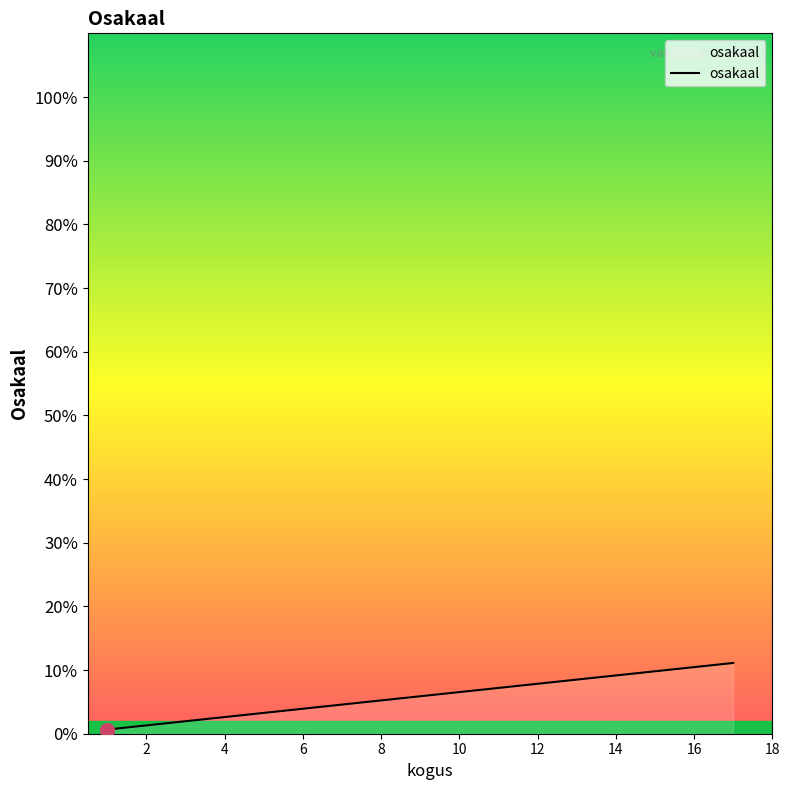

How many lines are shown in the chart?

1